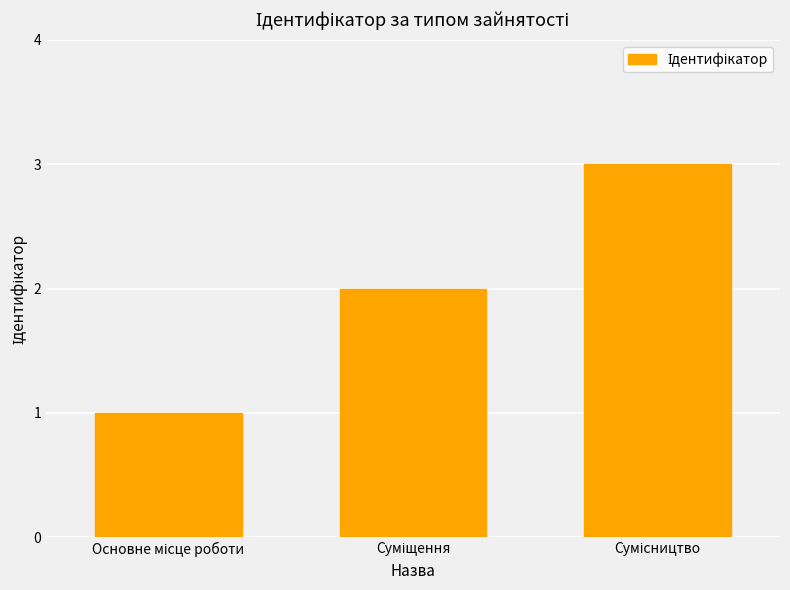

What is the minimum value shown in the chart?

1